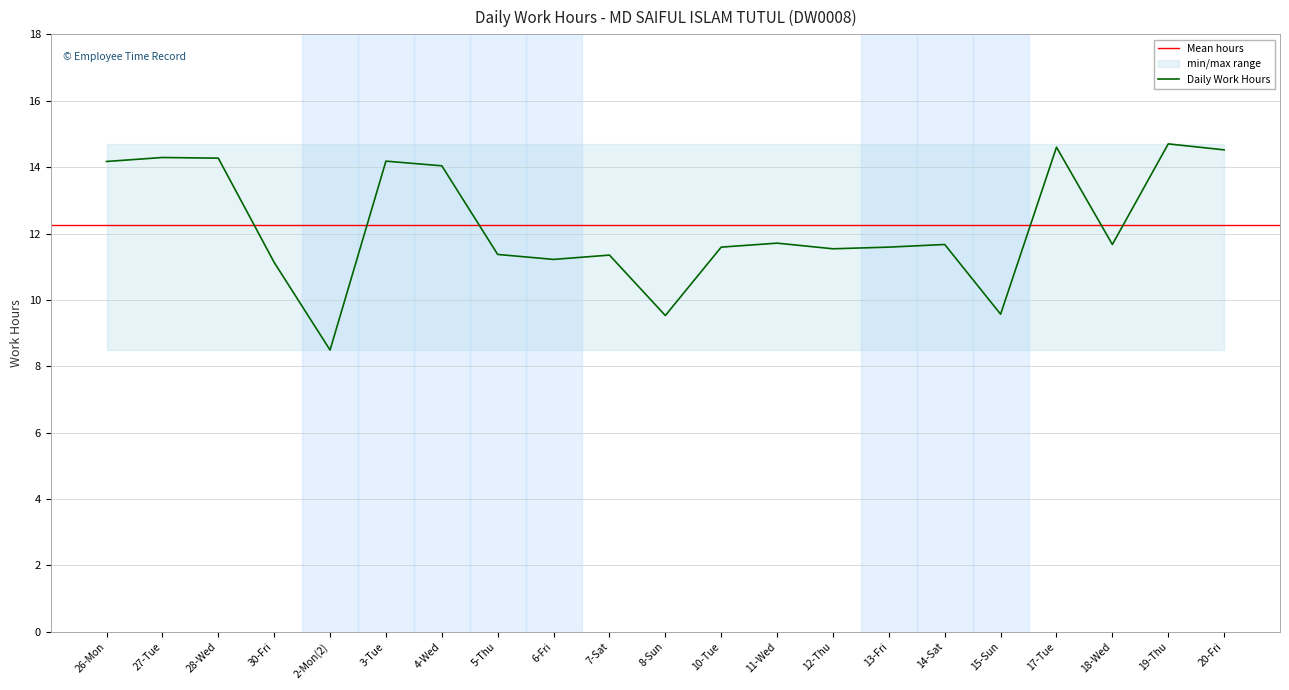

Approximately how many times larger is the value at 4-Wed compared to 8-Sun?

1.5